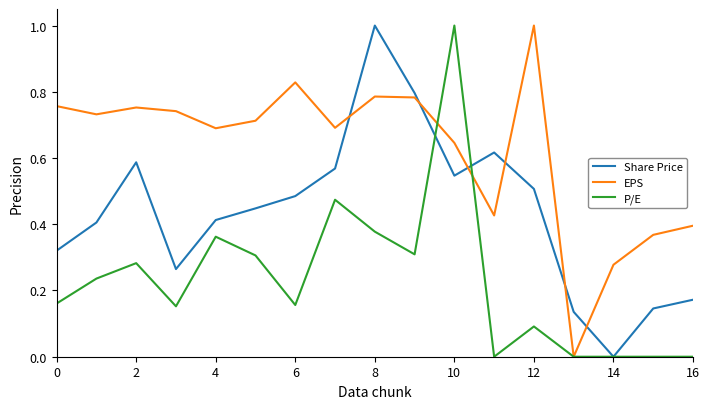

List the series in order of their overall mean, highest first.

EPS, Share Price, P/E